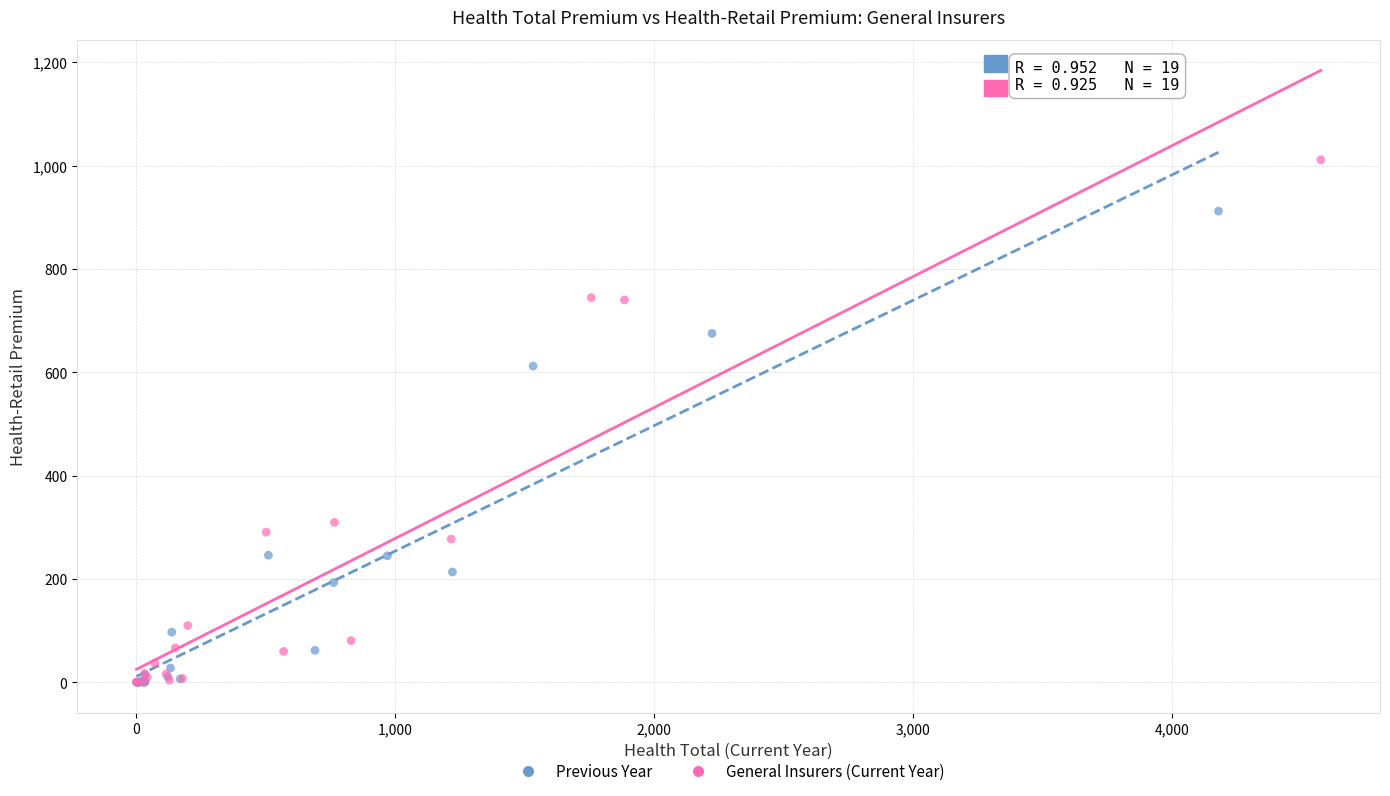

Which series has the widest spread of Y values?

General Insurers (Current Year)